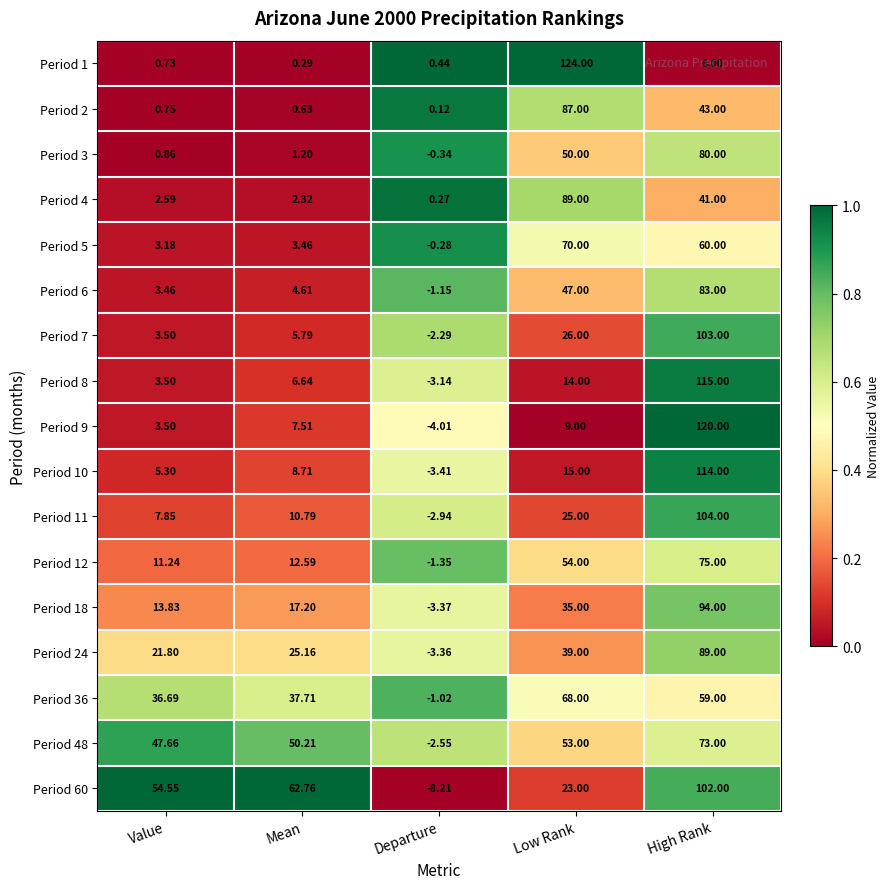

Is the value of Period 3 at High Rank greater than the value of Period 48 at Low Rank?

Yes